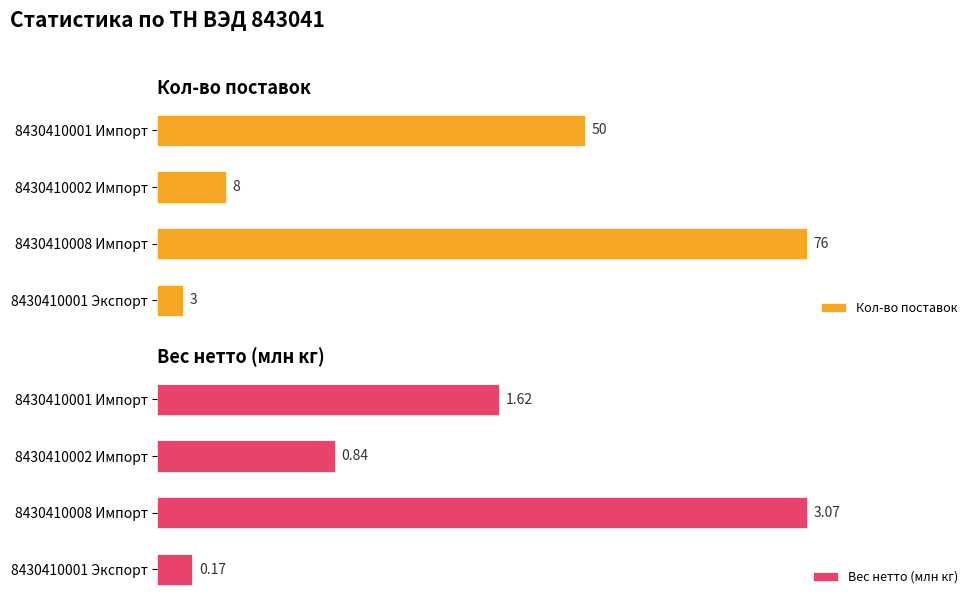

At which label does Кол-во поставок reach its peak?

8430410008 Импорт